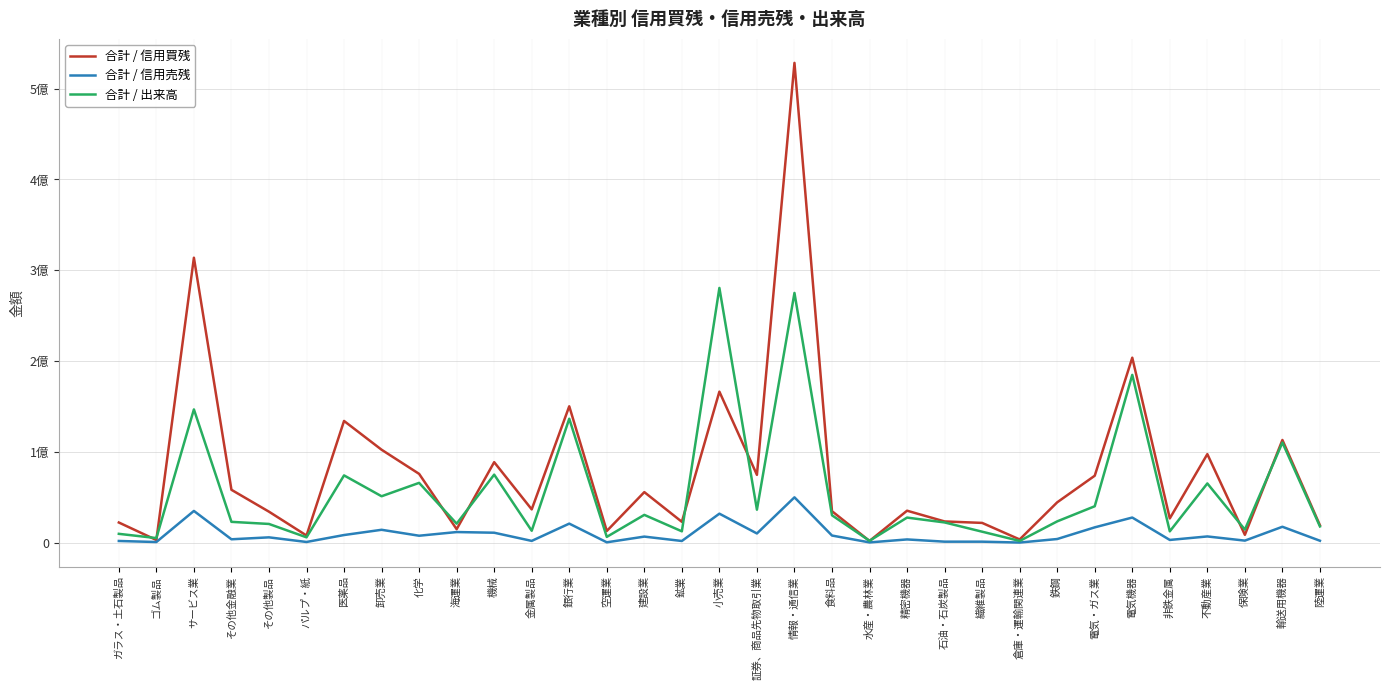

What is the value of the 合計 / 信用売残 point at the 10th from the left?

11871000